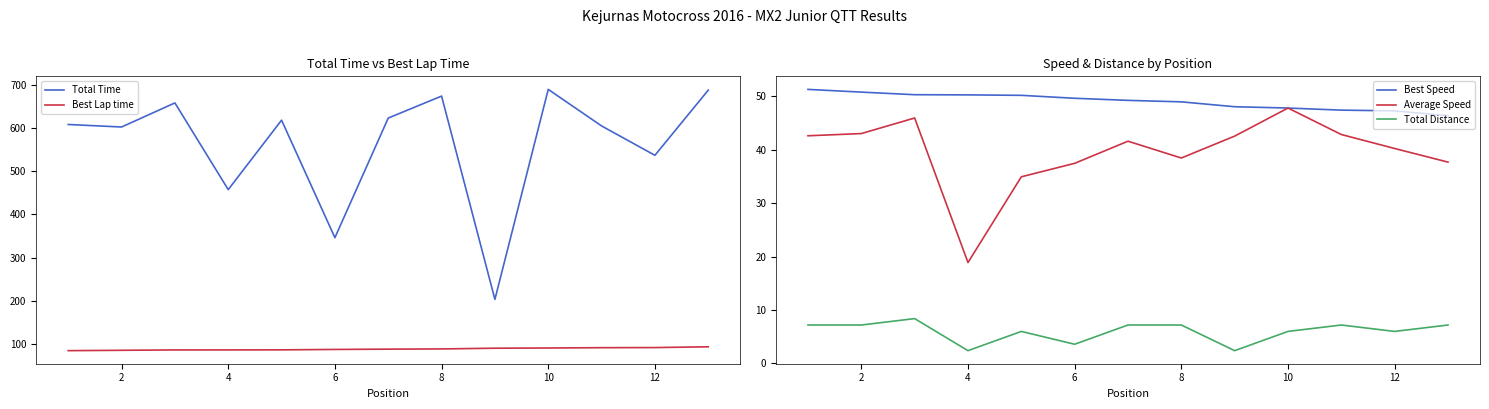

What is the value of the Average Speed point at the 2nd from the left?

43.0